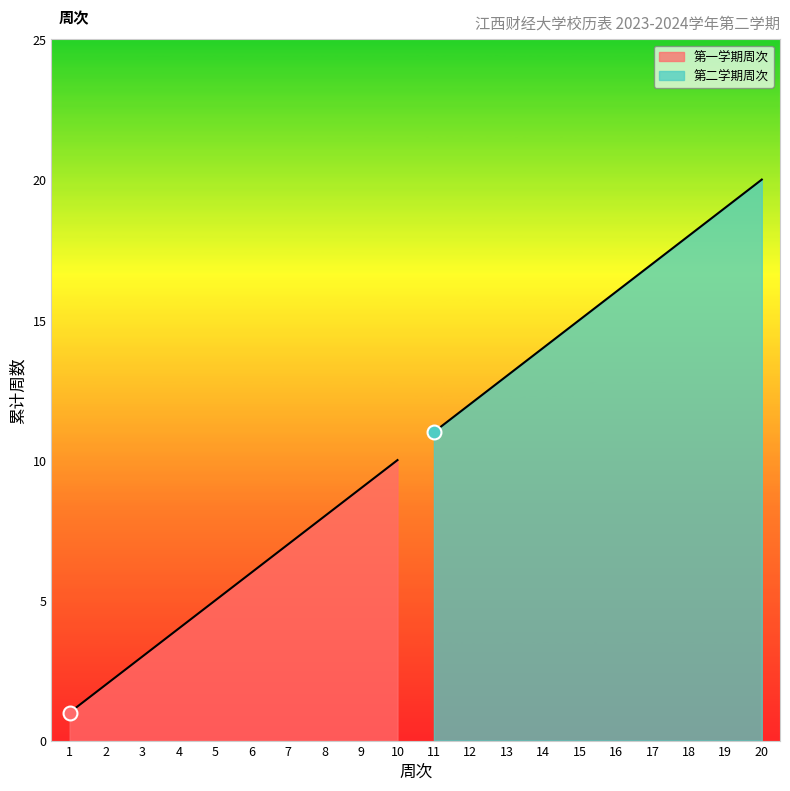

At which category does the chart reach its minimum across all series?

1